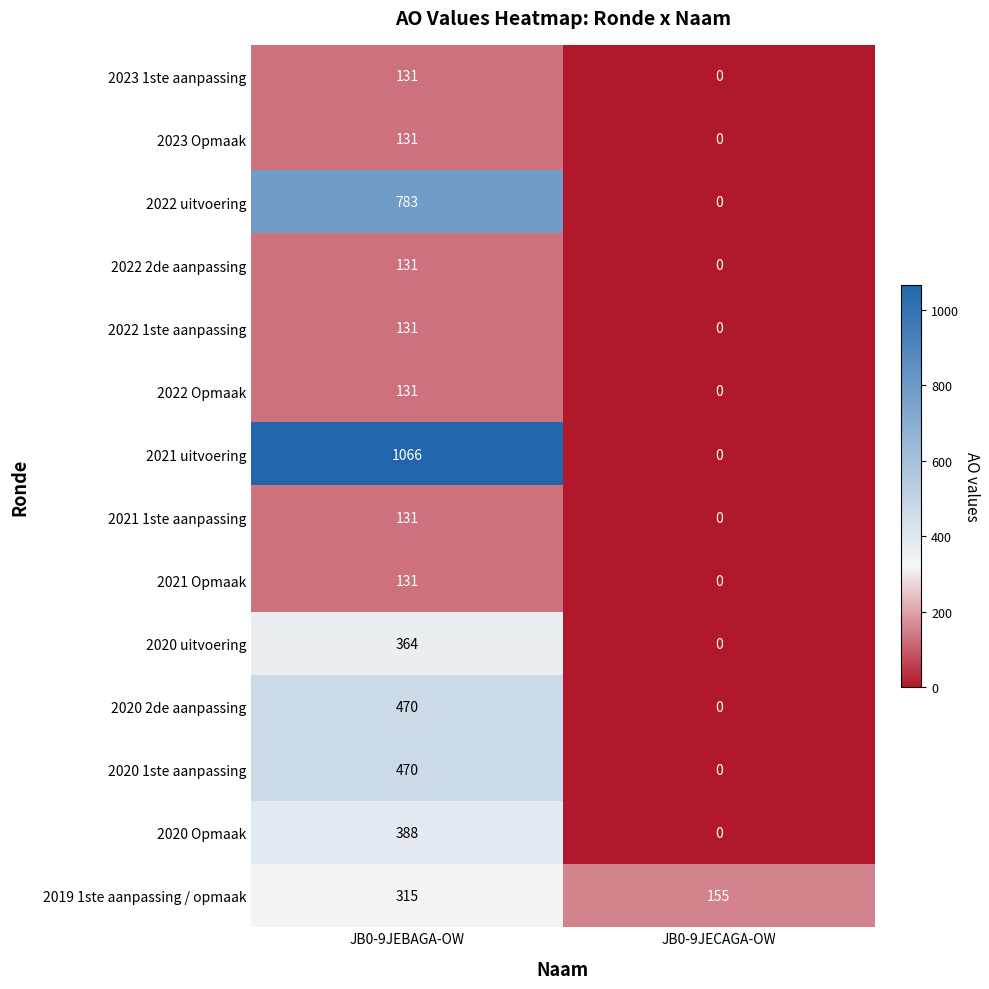

At which category does the chart reach its minimum across all series?

JB0-9JECAGA-OW